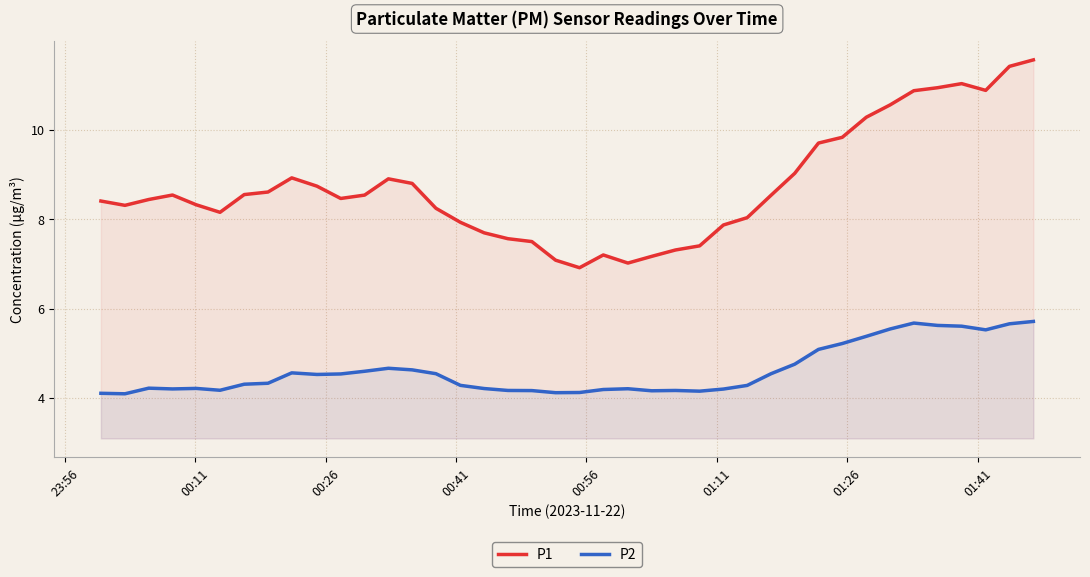

True or false: P1 and P2 cross at least once.

False